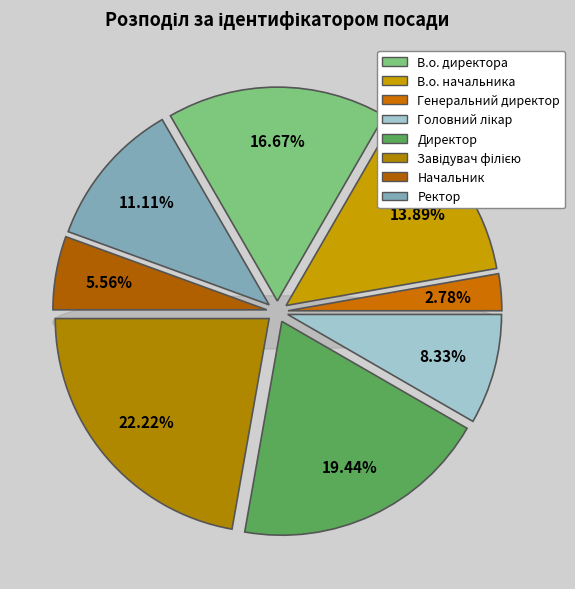

What percentage is the Завідувач філією slice, to the nearest percent?

22%